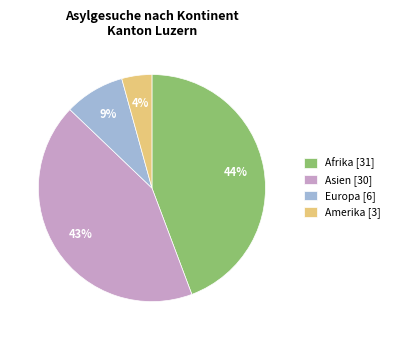

Is the sum of Asien [30] and Europa [6] greater than half?

Yes